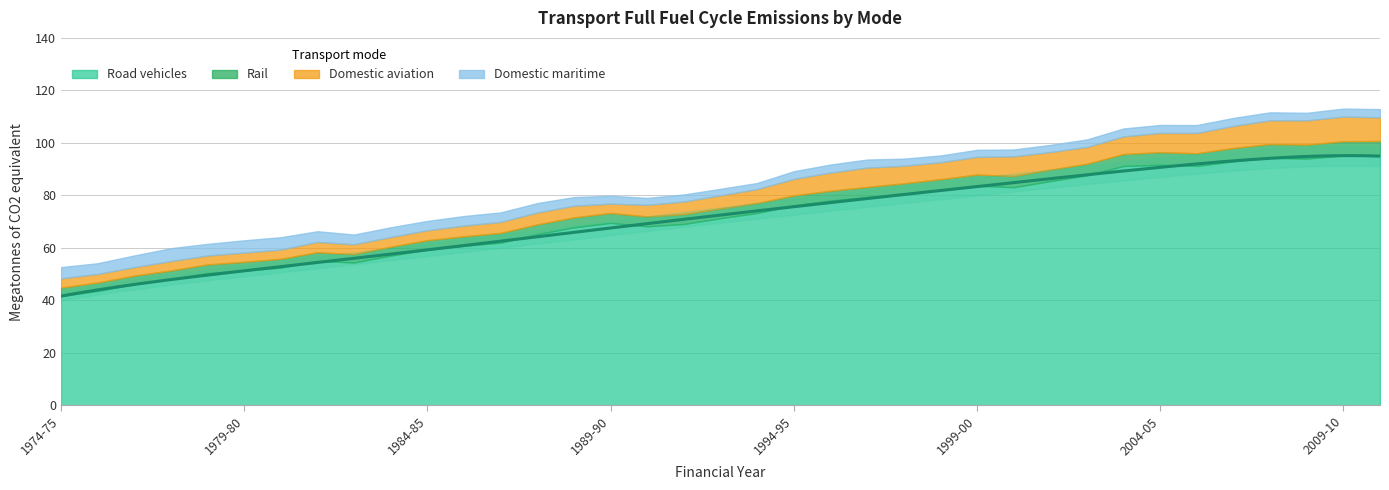

True or false: Domestic aviation has more than 2 interior local peaks.

True